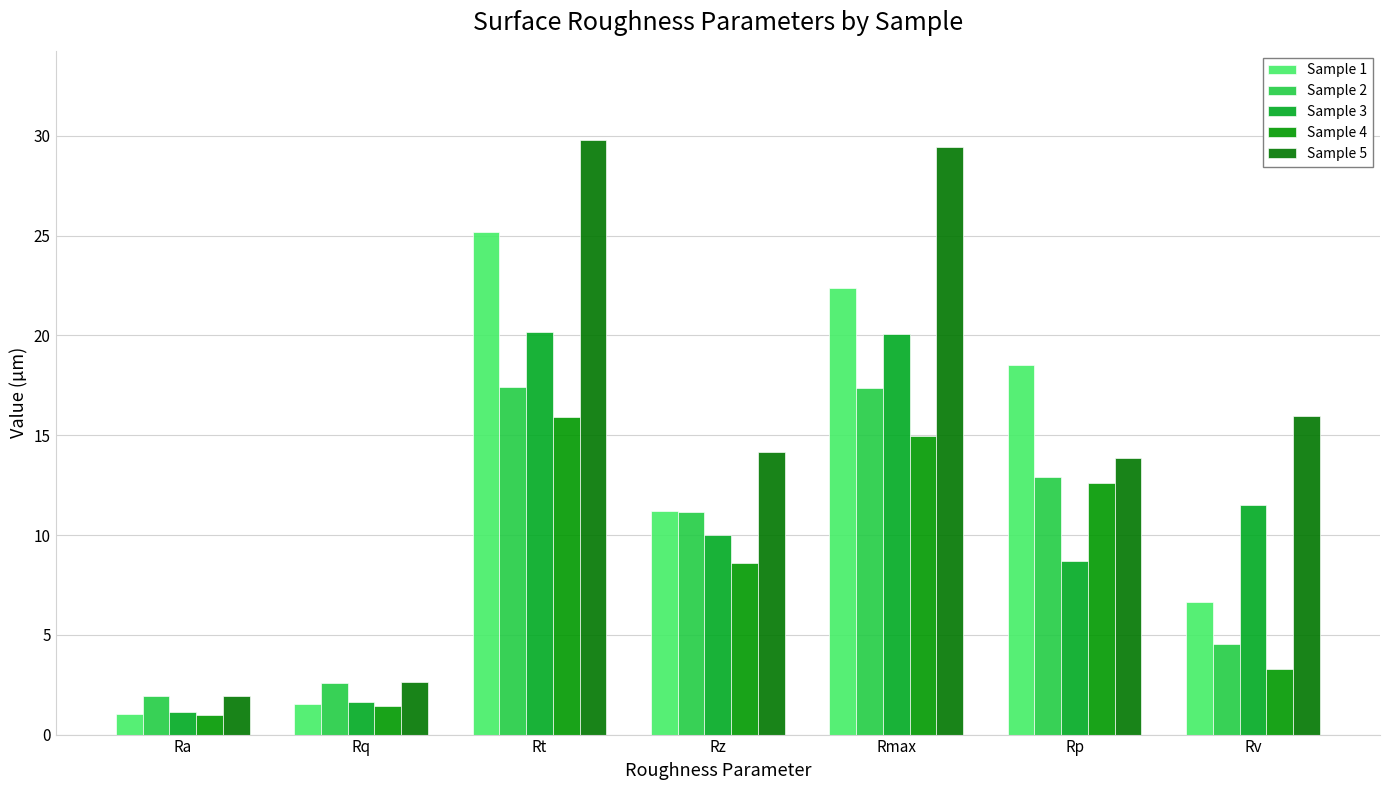

Where does the Sample 4 series first go above 8?

Rt